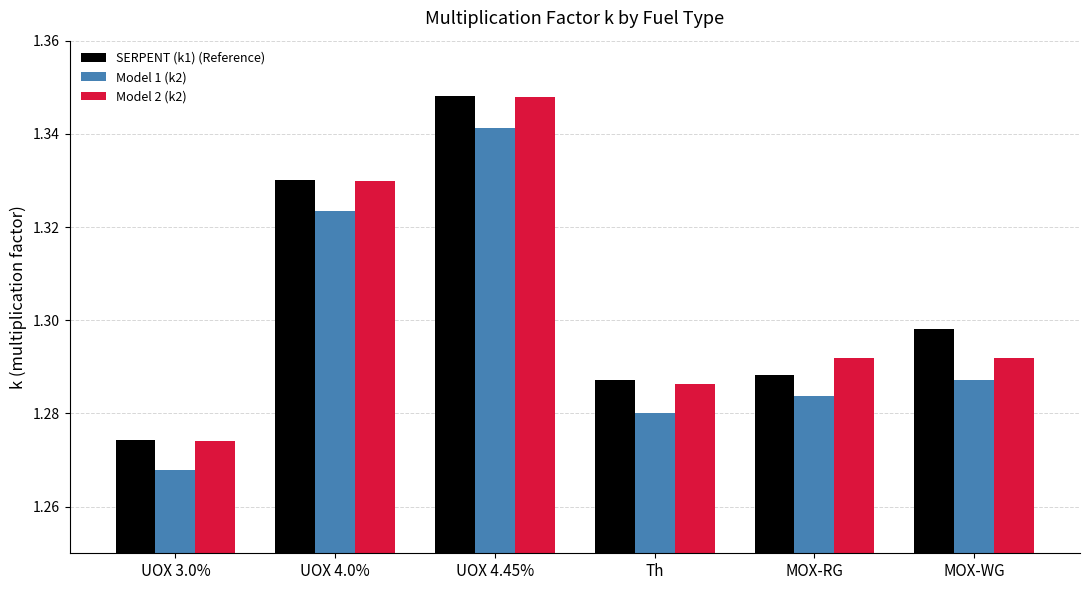

The Model 2 (k2) series shows 2.0 at UOX 4.0%. True or false?

False